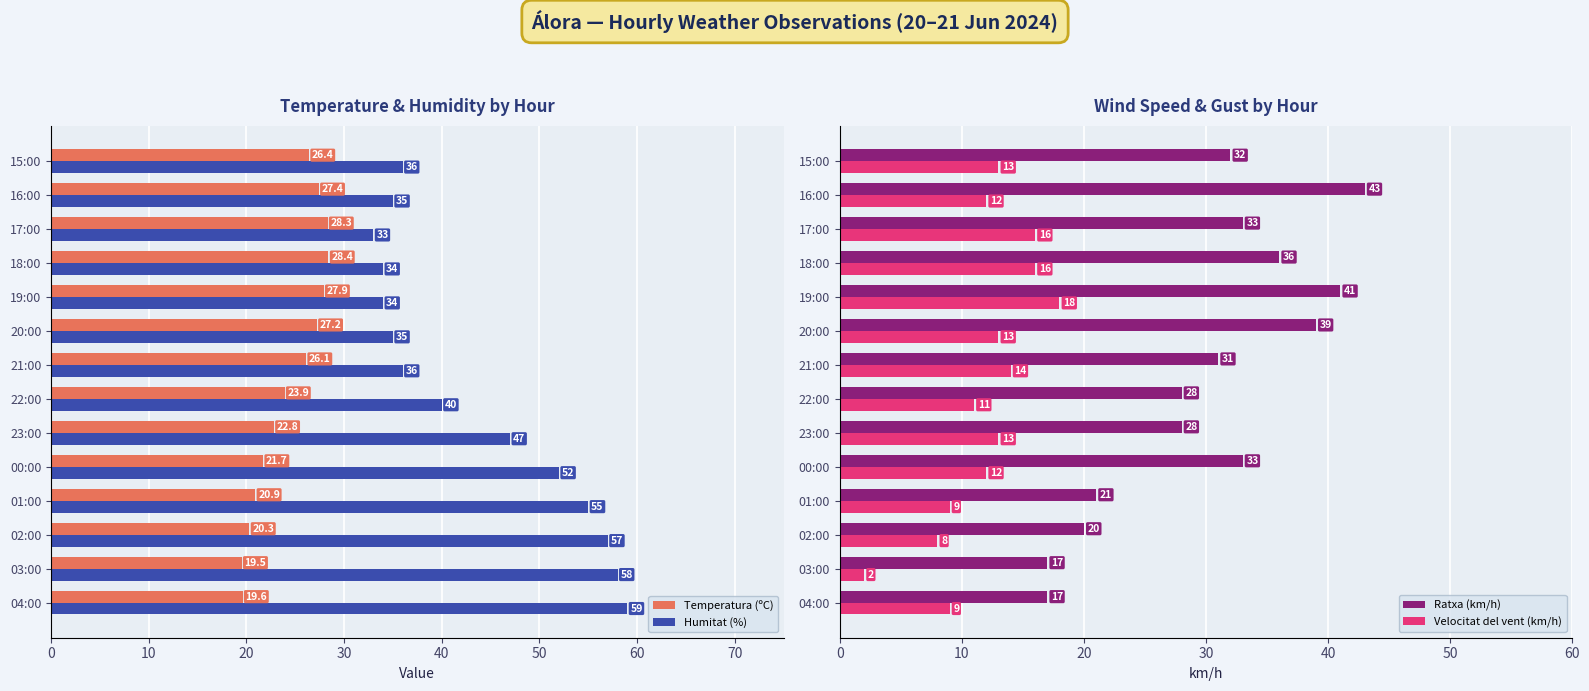

The Velocitat del vent (km/h) series shows 8.2 at 00:00. True or false?

False